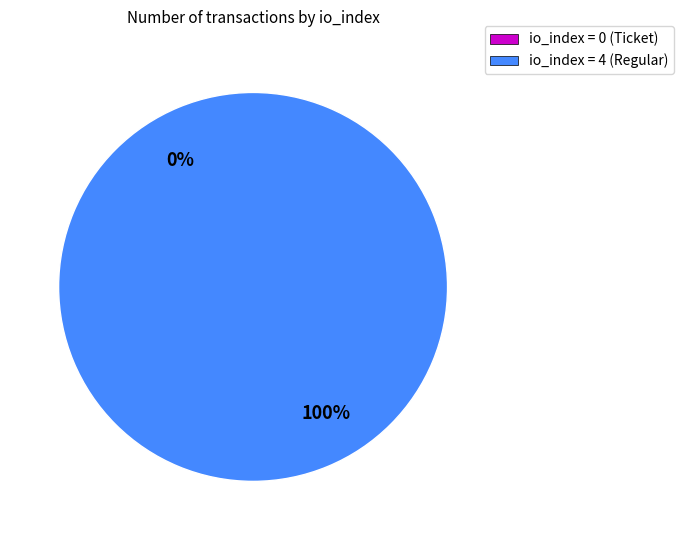

To the nearest percent, what is the combined percentage of io_index=0 (Ticket) and io_index=4 (Regular)?

100%